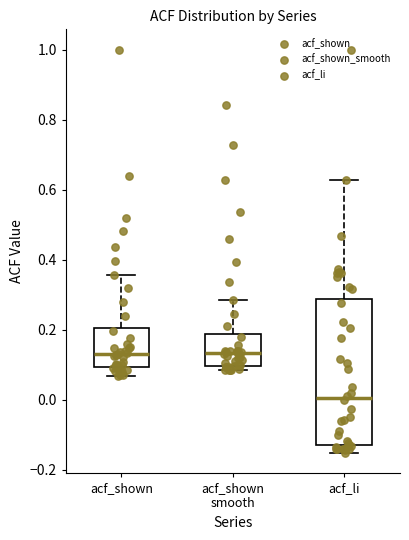

Reading left to right, transcribe this box plot: for each box, give where its median line is, the range the box spans, and where its two whiskers end, as read against the y-axis. The values are not printed on the chart, so give them approximately, as read against the axis.

acf_shown: median 0.12, box 0.10 to 0.20, whiskers 0.06 to 0.36
acf_shown smooth: median 0.14, box 0.10 to 0.18, whiskers 0.08 to 0.28
acf_li: median 0.00, box -0.14 to 0.28, whiskers -0.16 to 0.62